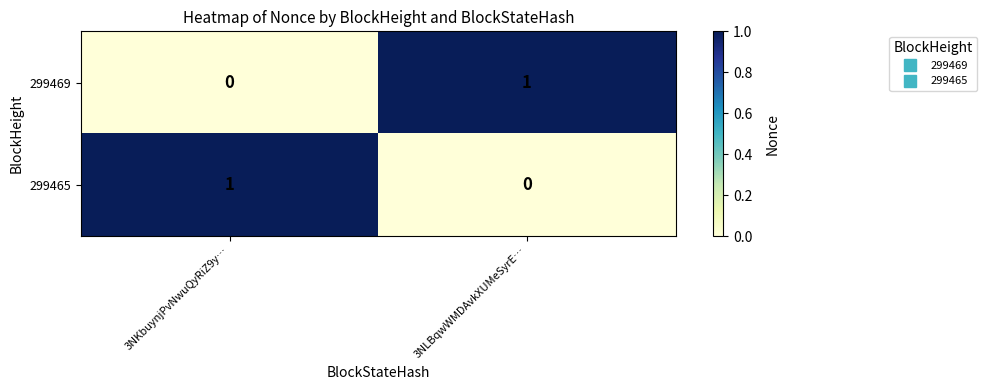

What is the total value across all series at 3NLBqwWMDAvkXUMeSyrE…?

1